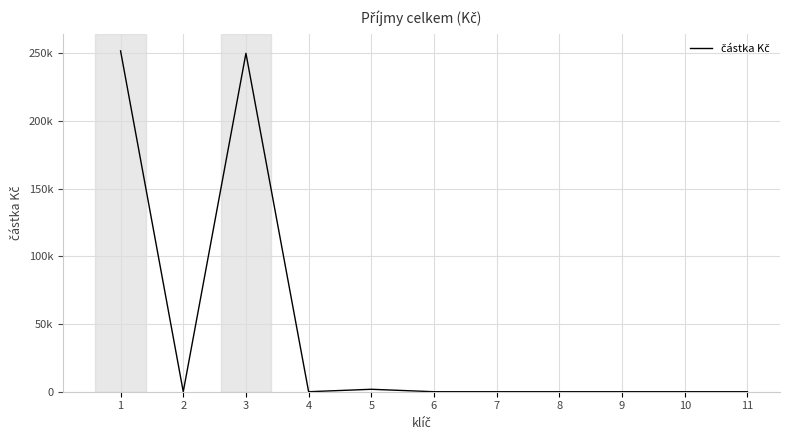

Rank the categories by value from lowest to highest.

2, 4, 6, 7, 8, 9, 10, 11, 5, 3, 1